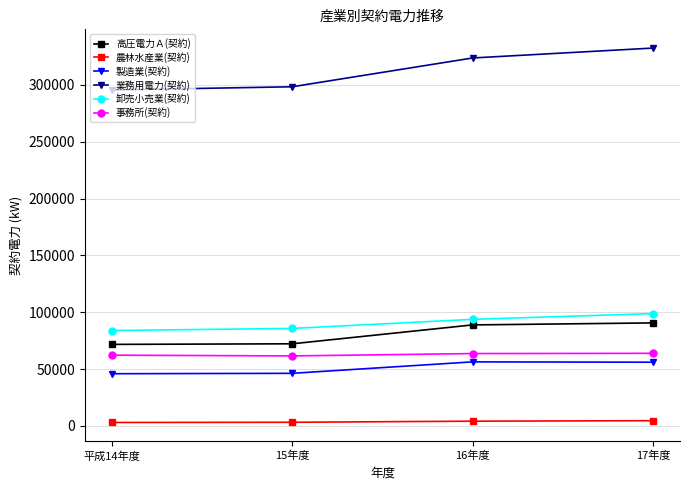

True or false: 業務用電力(契約) and 製造業(契約) cross at least once.

False